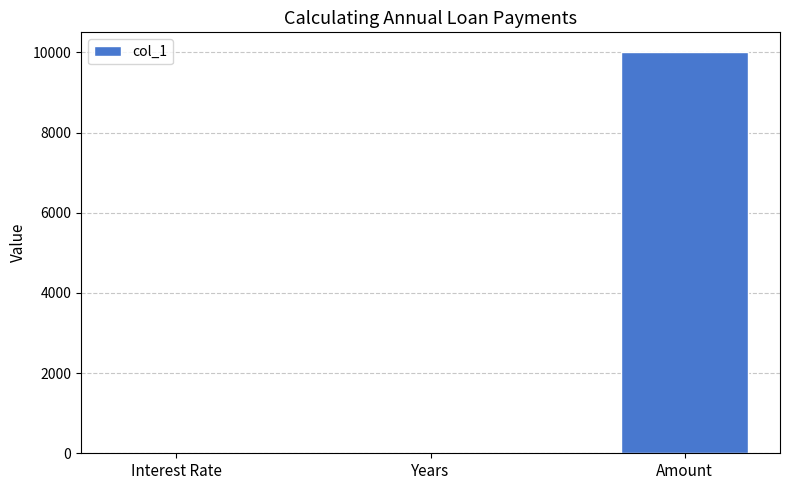

Which category has the highest value across all series?

Amount